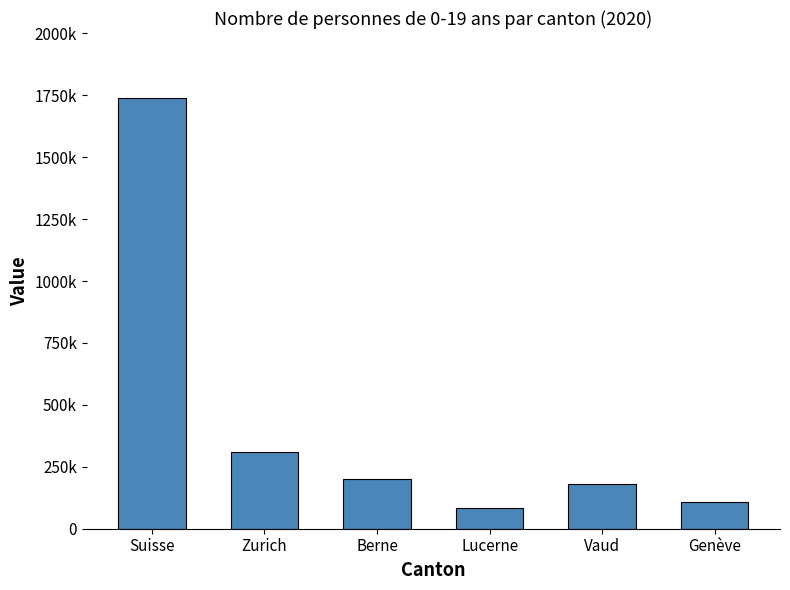

What is the label of the 2nd bar from the left?

Zurich